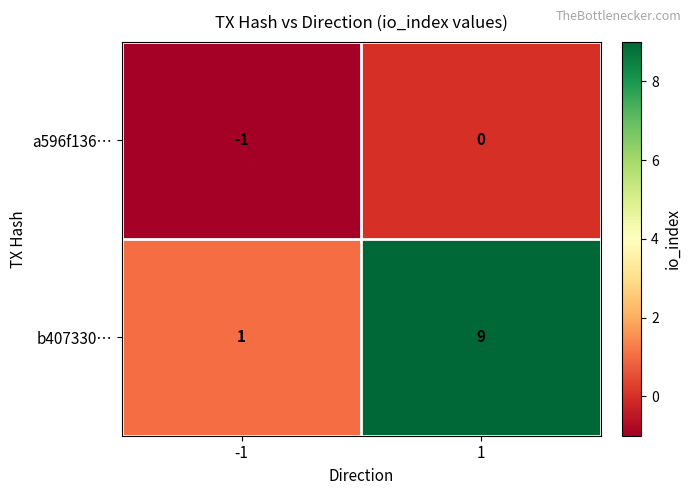

Count the number of categories in the chart.

2